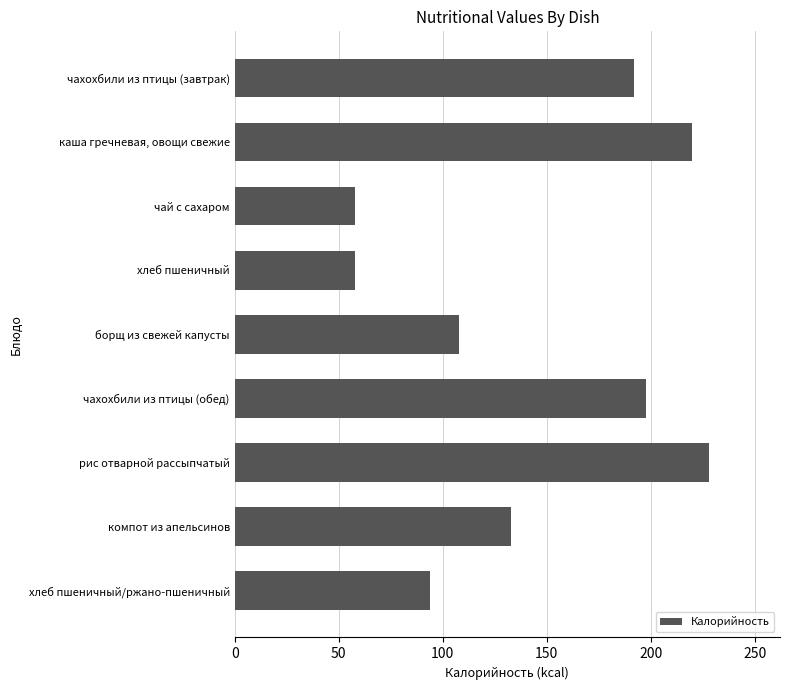

What is the label of the 5th bar from the bottom?

борщ из свежей капусты